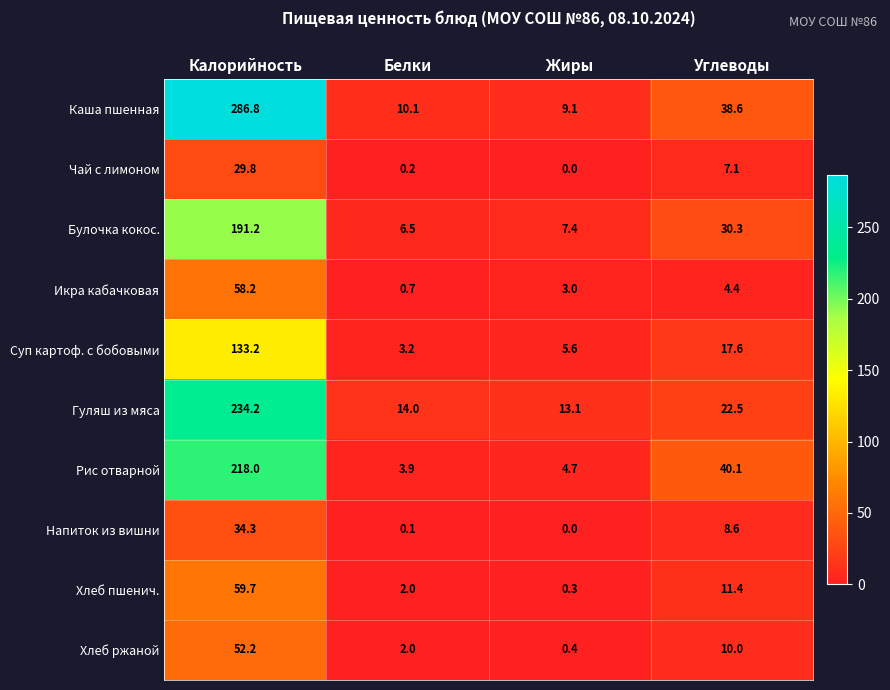

True or false: Напиток из вишни has a value of 20.4 at Жиры.

False